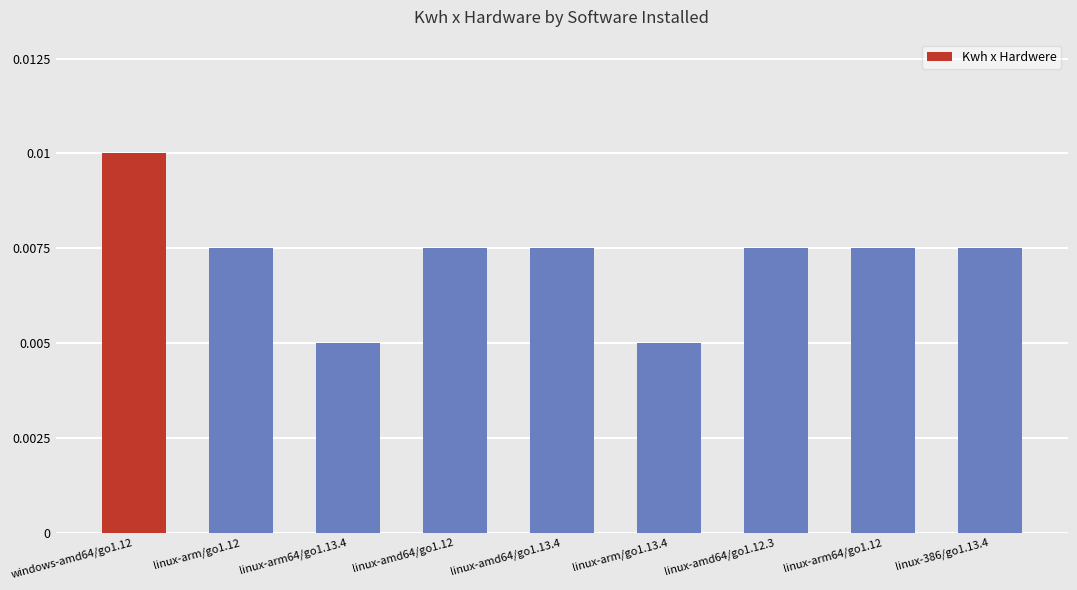

Which category has the highest value across all series?

windows-amd64/go1.12